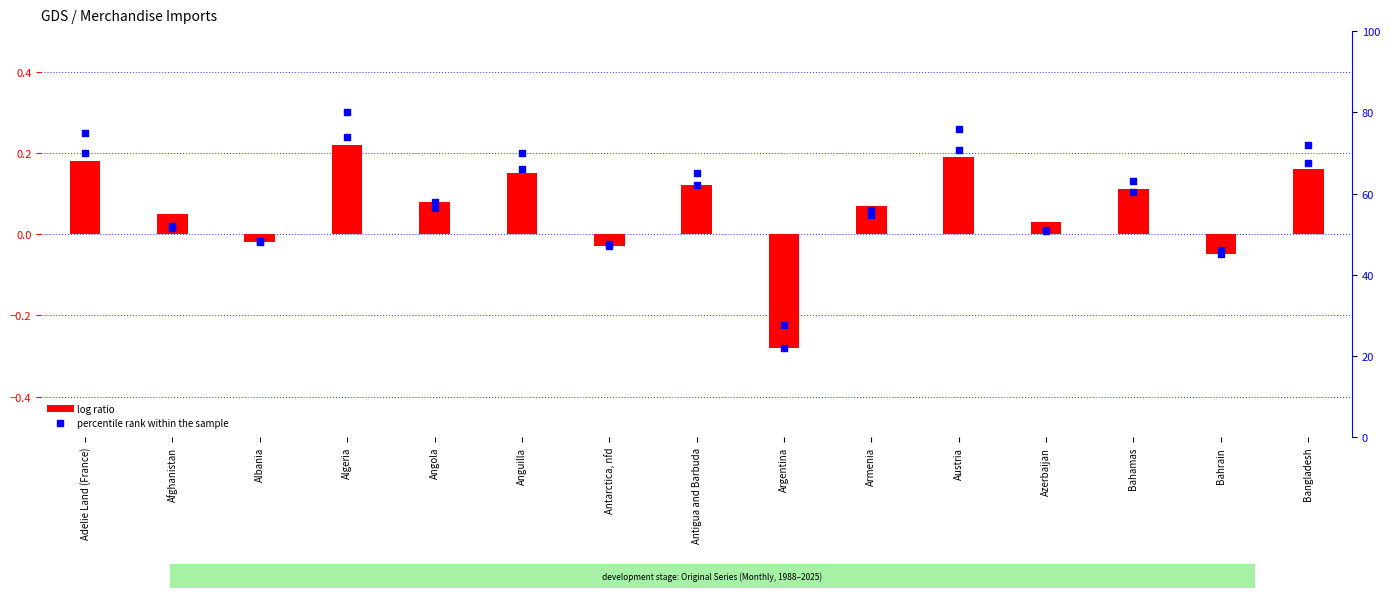

Which series has the largest Y range (max minus min)?

percentile rank within the sample